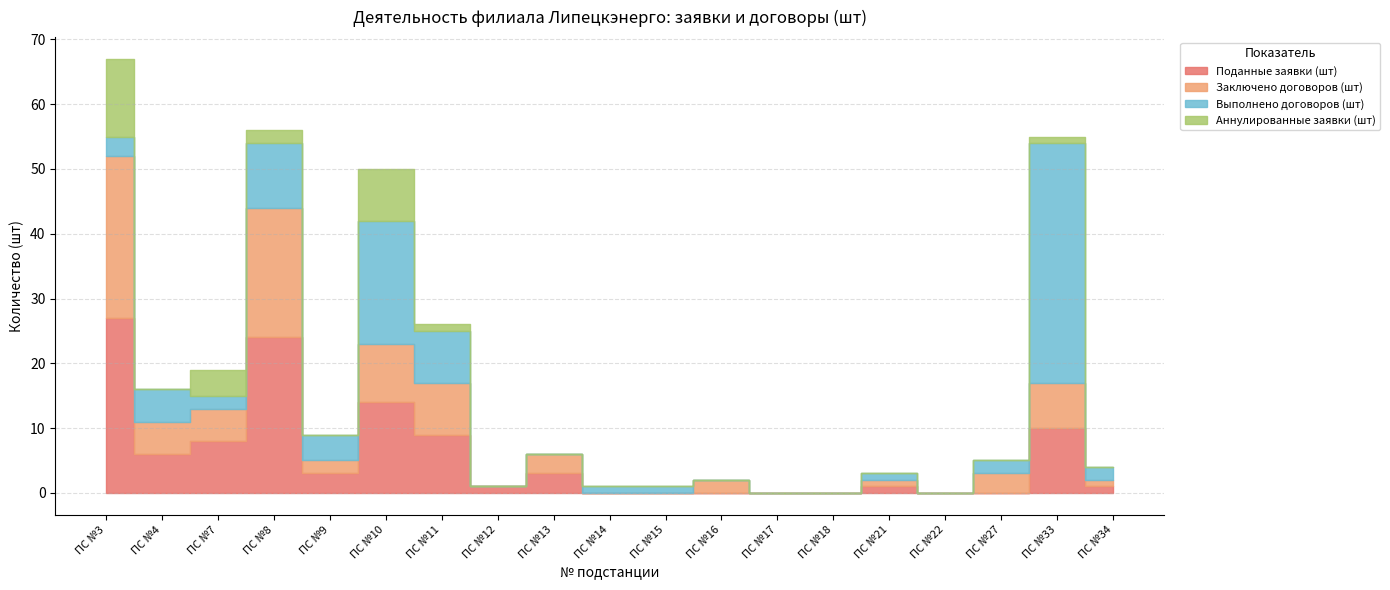

Where does the Поданные заявки (шт) series first go above 1?

3